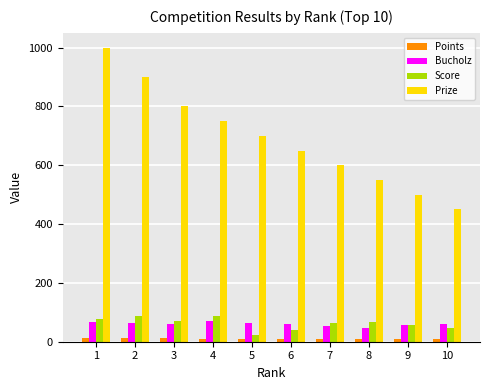

The value of Score at 2 is 149. True or false?

False